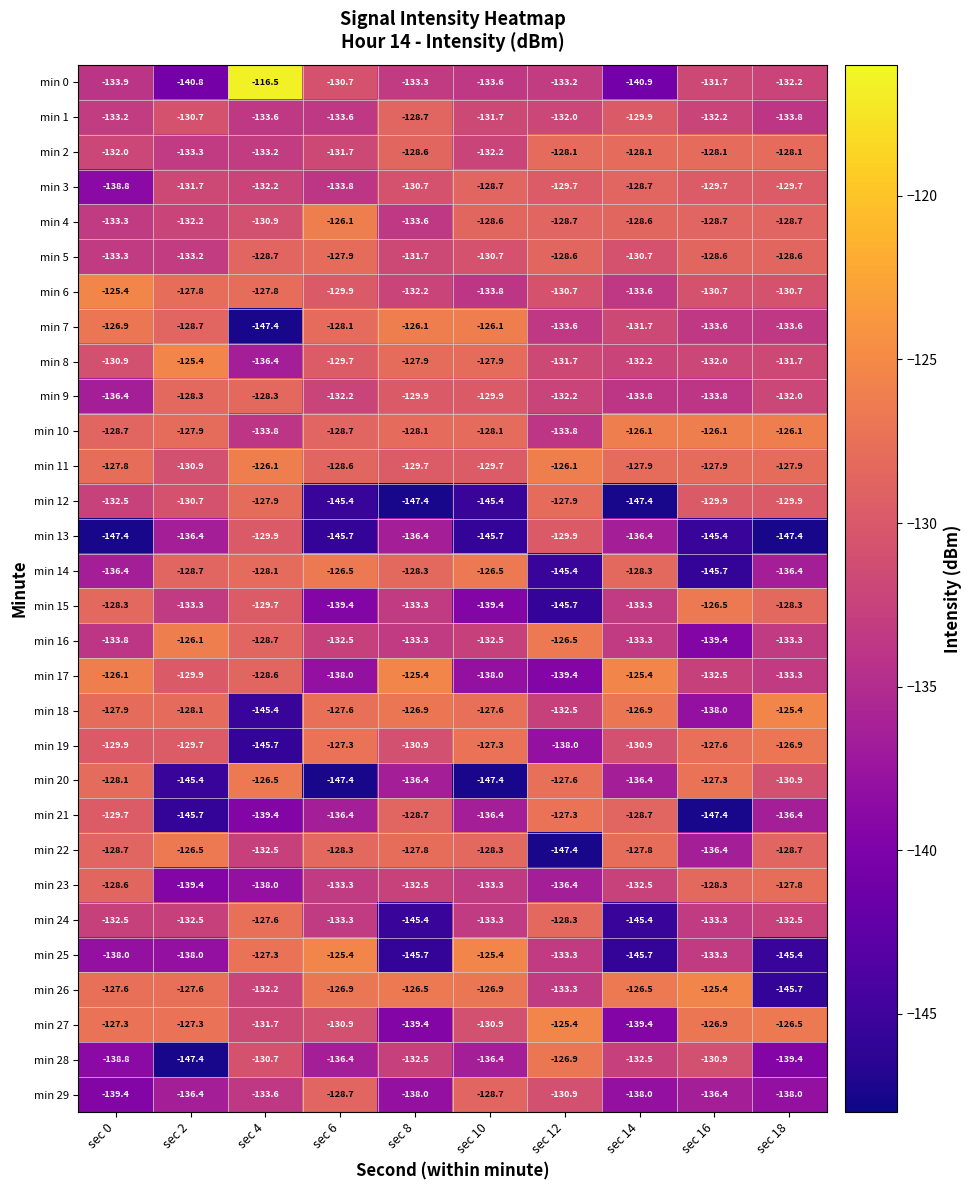

The min 17 series shows -37.8 at sec 8. True or false?

False